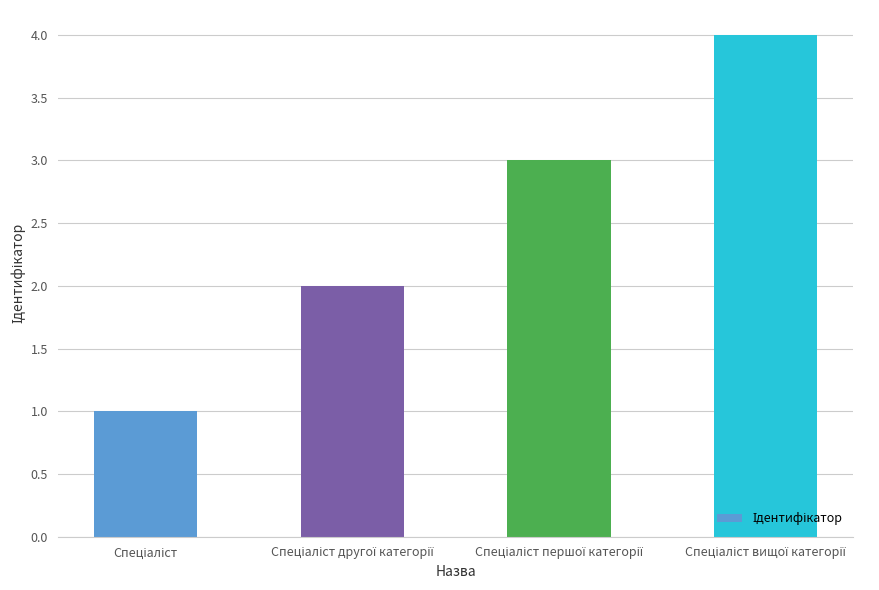

What is the greatest value displayed?

4